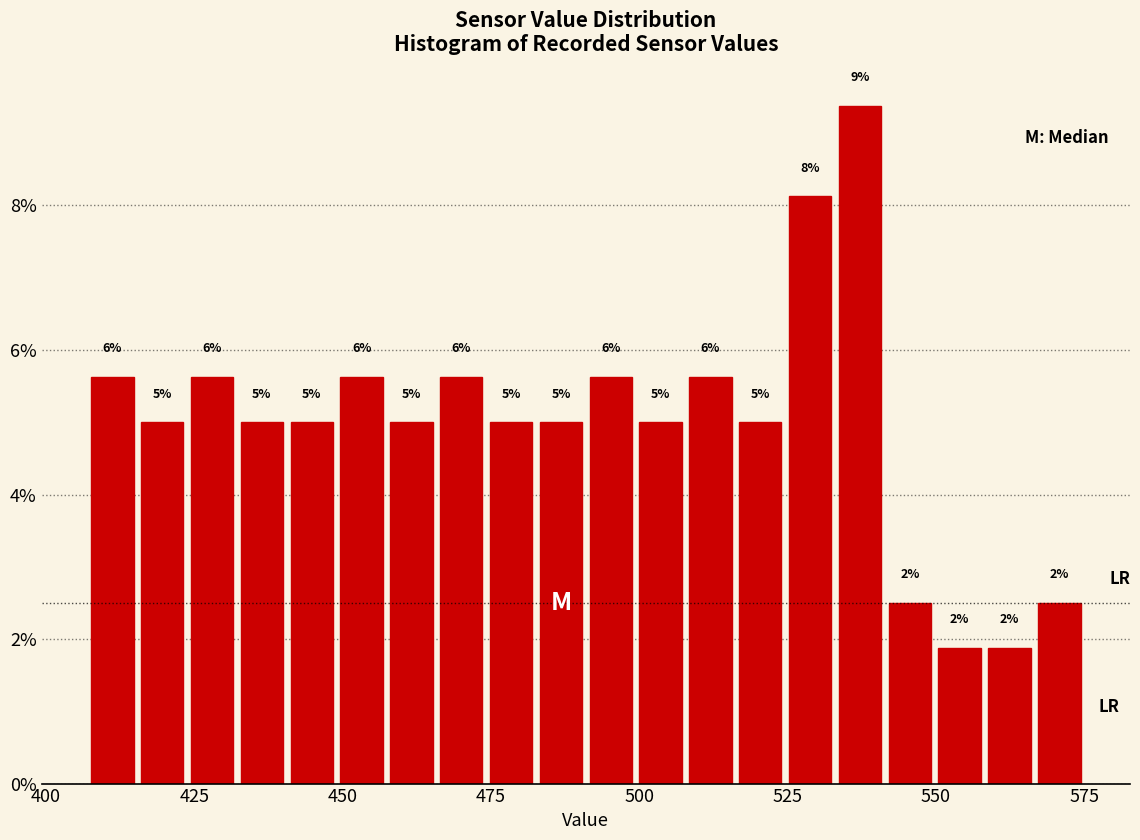

Around what value on the x-axis is the tallest bar? Give the approximate position of its centre, as read against the axis.

535